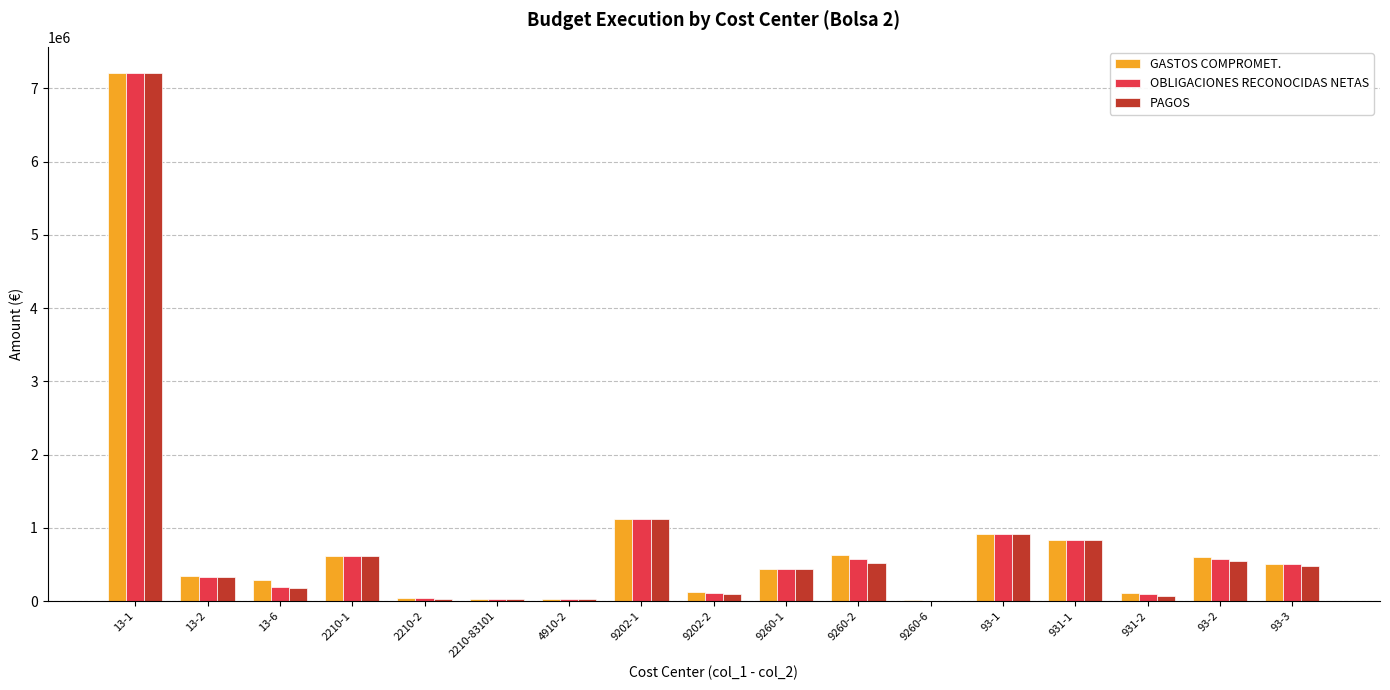

How many data points does each series have?

17